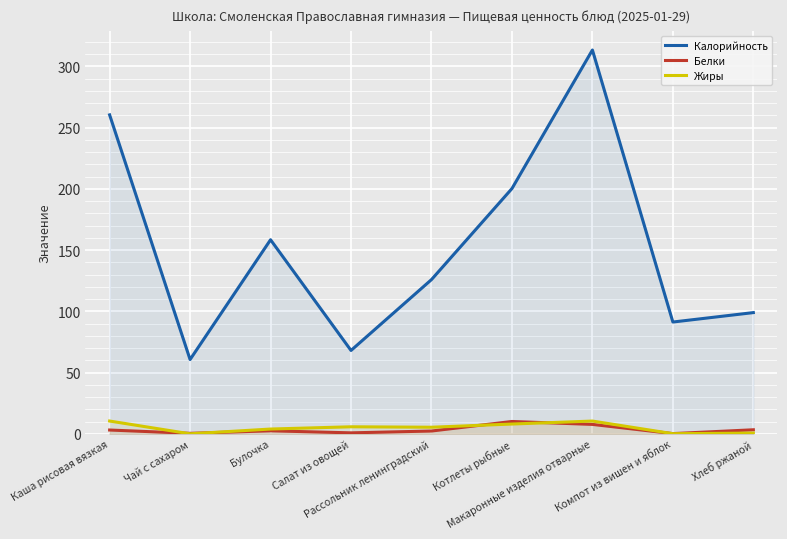

Rank the categories by Жиры value from lowest to highest.

Чай с сахаром, Компот из вишен и яблок, Хлеб ржаной, Булочка, Рассольник ленинградский, Салат из овощей, Котлеты рыбные, Макаронные изделия отварные, Каша рисовая вязкая